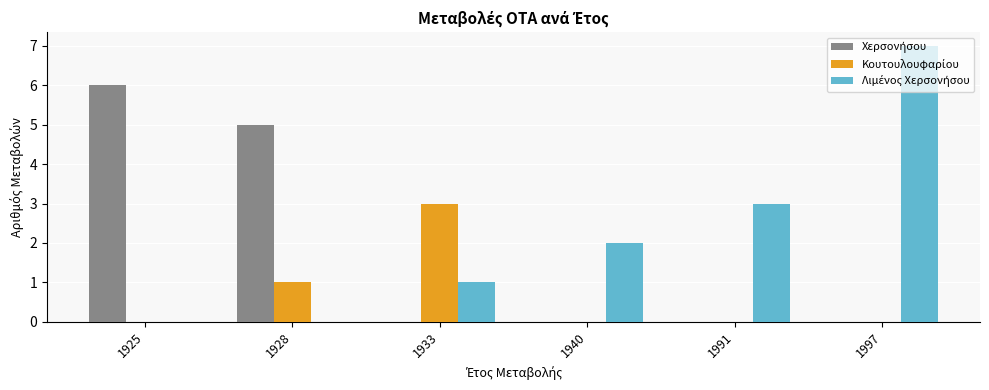

Which label corresponds to the largest value in the chart?

1997